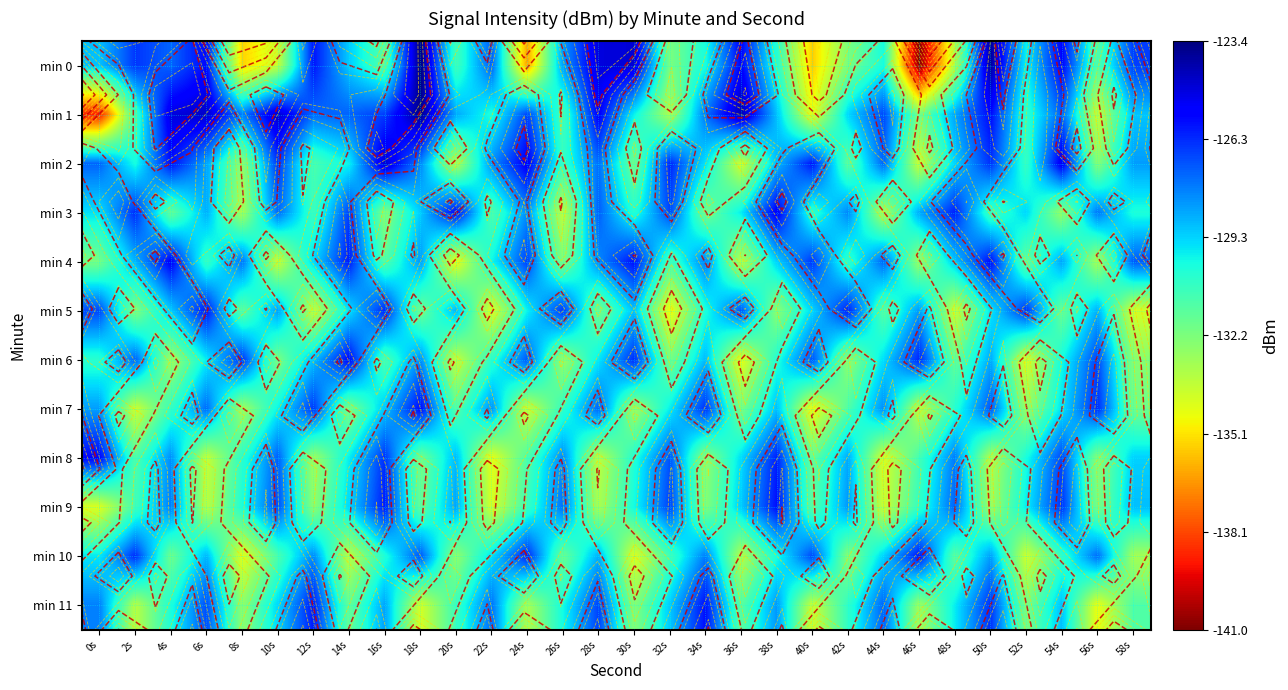

Count the number of categories in the chart.

30